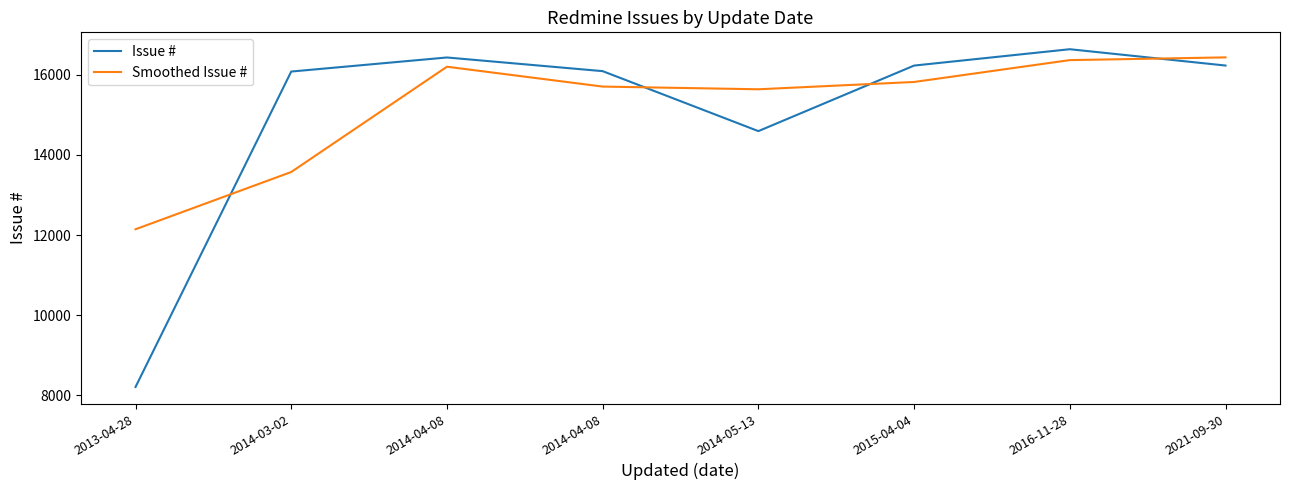

What are all the series names shown in the legend?

Issue #, Smoothed Issue #